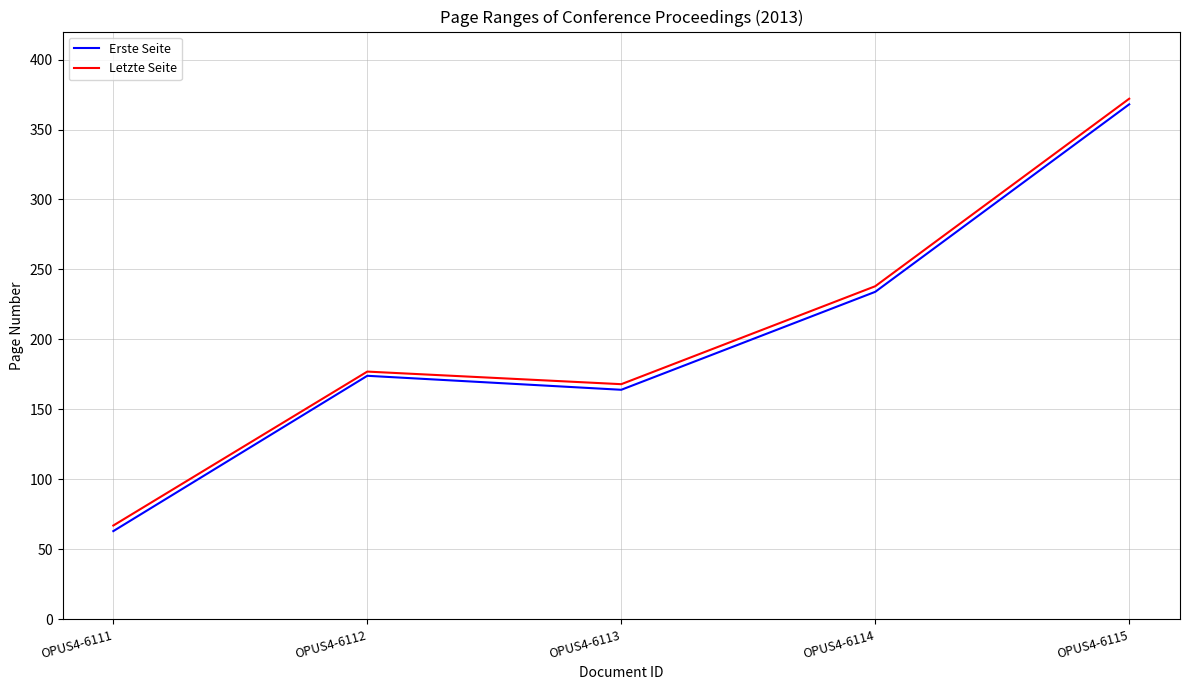

True or false: Erste Seite has more than 2 interior local peaks.

False